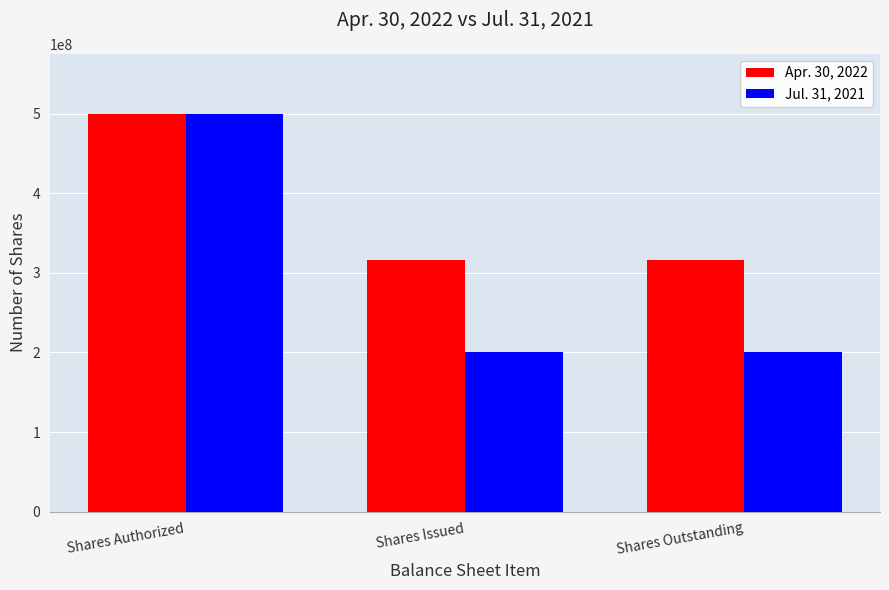

Count the Jul. 31, 2021 values in the range 200608200 to 500000000.

3